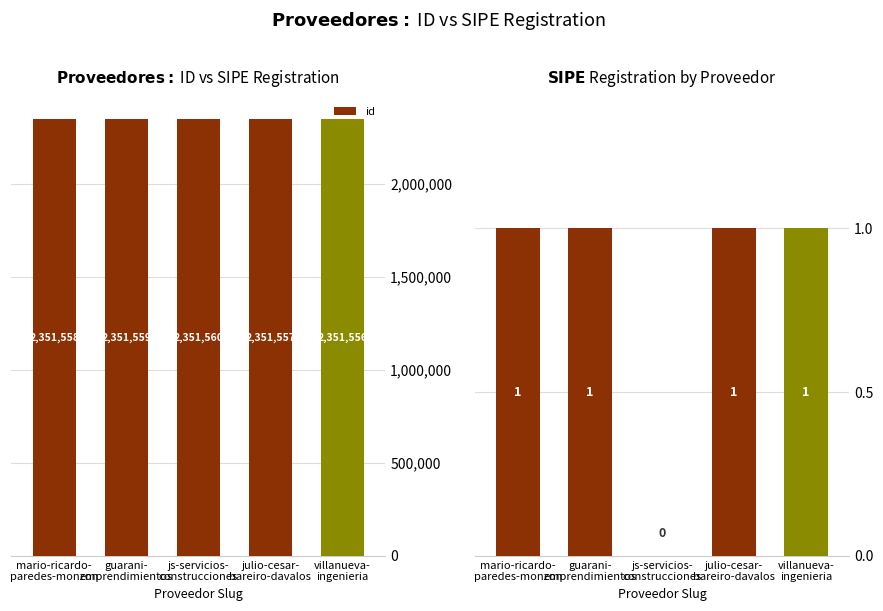

Which category has the highest value across all series?

js-servicios-
construcciones